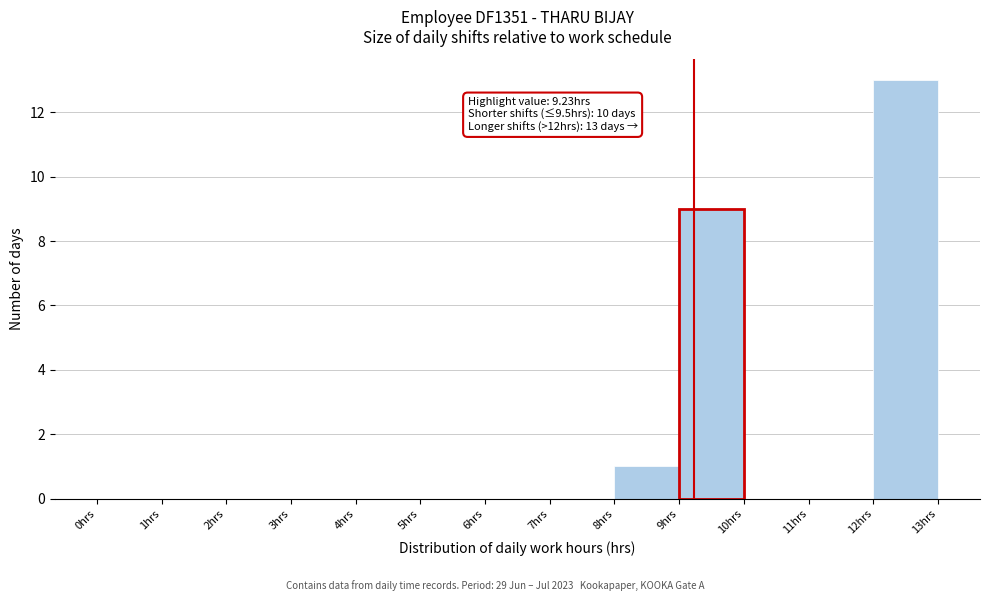

Over which range of the x-axis is the bar tallest?

12 to 13